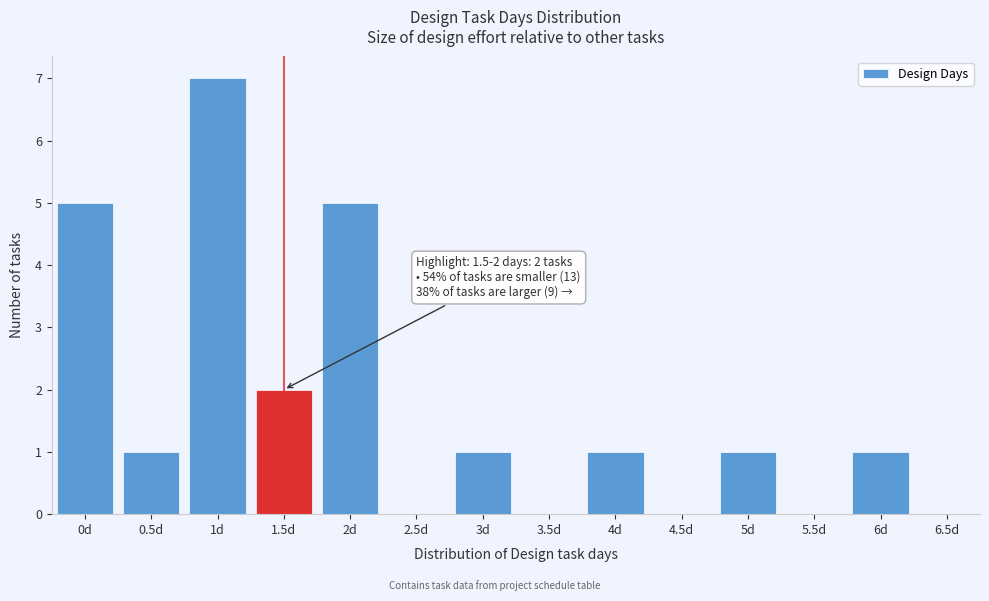

Reading right to left, list all the values displayed in this chart.

6.5d=0	6d=1	5.5d=0	5d=1	4.5d=0	4d=1	3.5d=0	3d=1	2.5d=0	2d=5	1.5d=2	1d=7	0.5d=1	0d=5